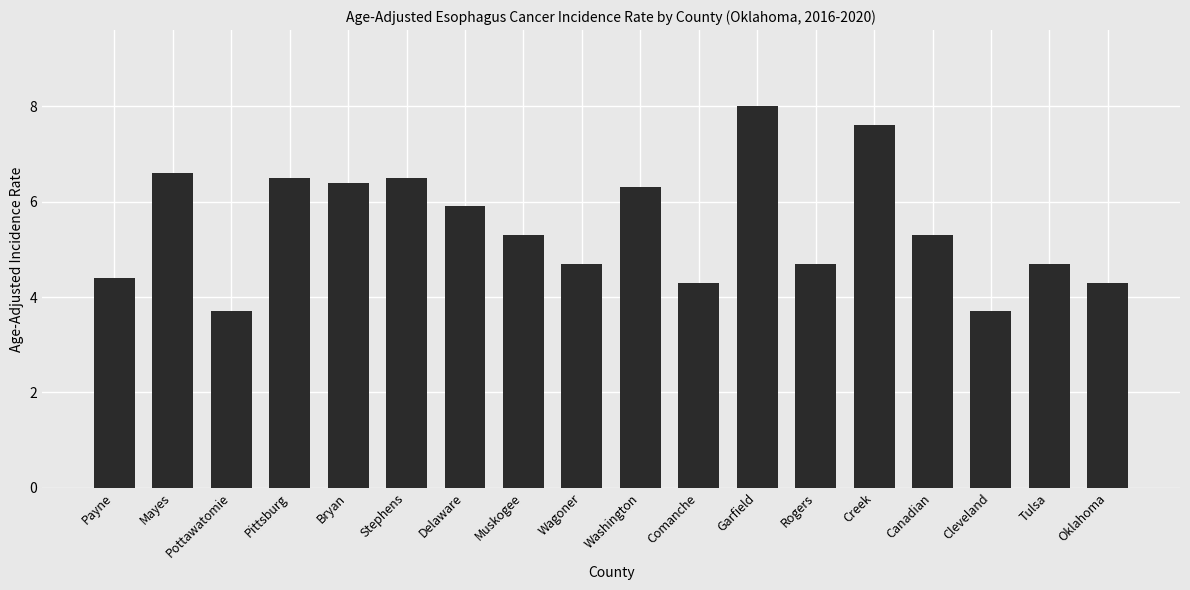

What position from the left is Pittsburg?

4